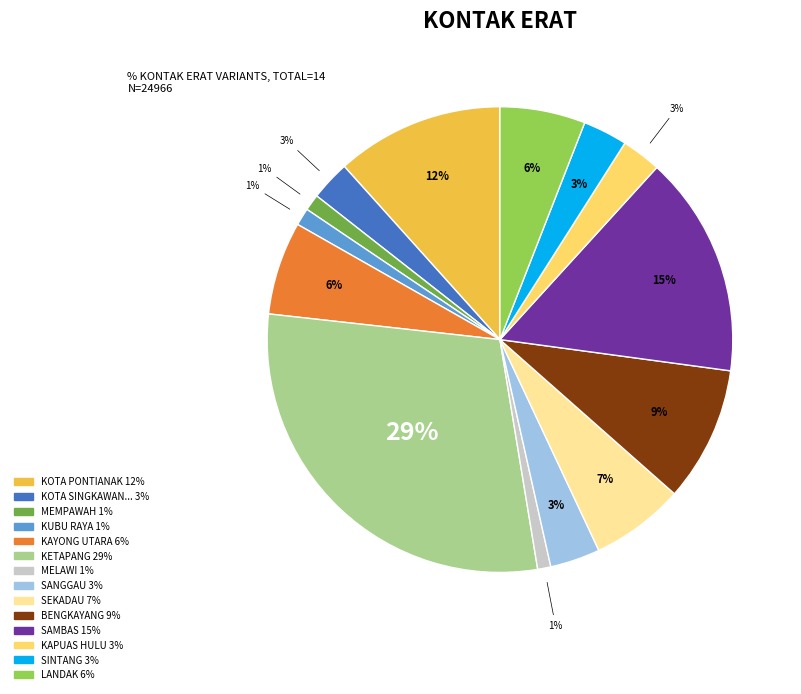

Is there any slice that represents more than half of the pie?

No